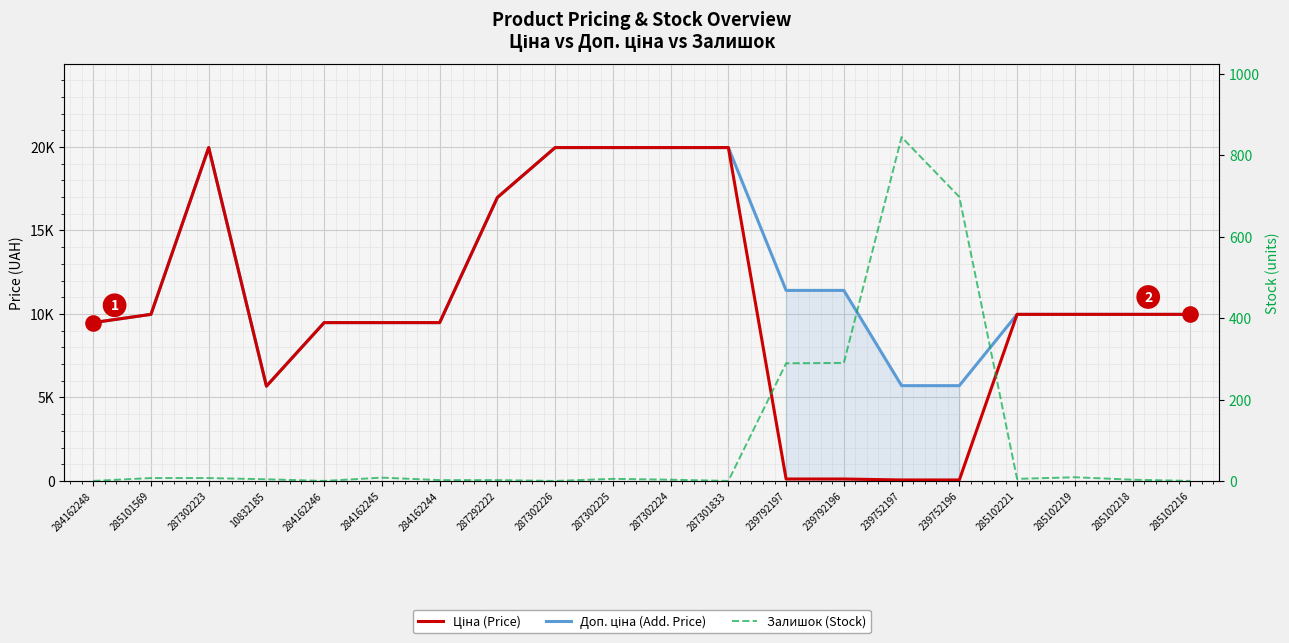

Is the value of Доп. ціна at 10832185 greater than the value of Ціна at 239792196?

Yes